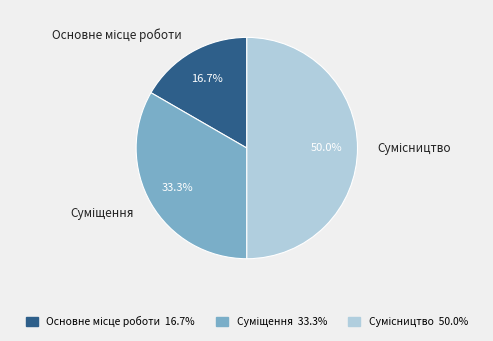

What portion of the pie excludes Суміщення?

66.7%